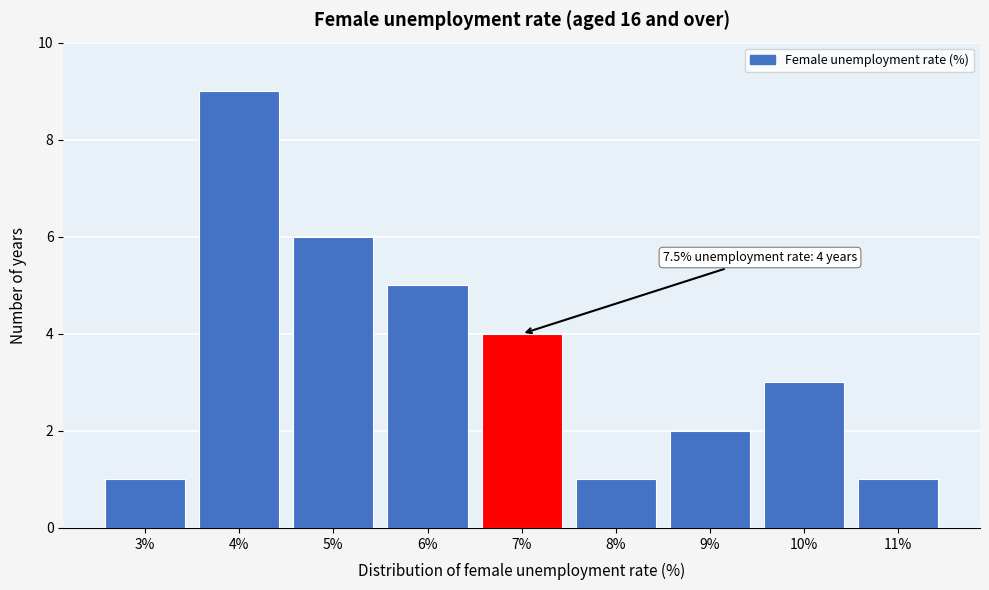

Reading left to right, extract all data points from this chart.

1	9	6	5	4	1	2	3	1